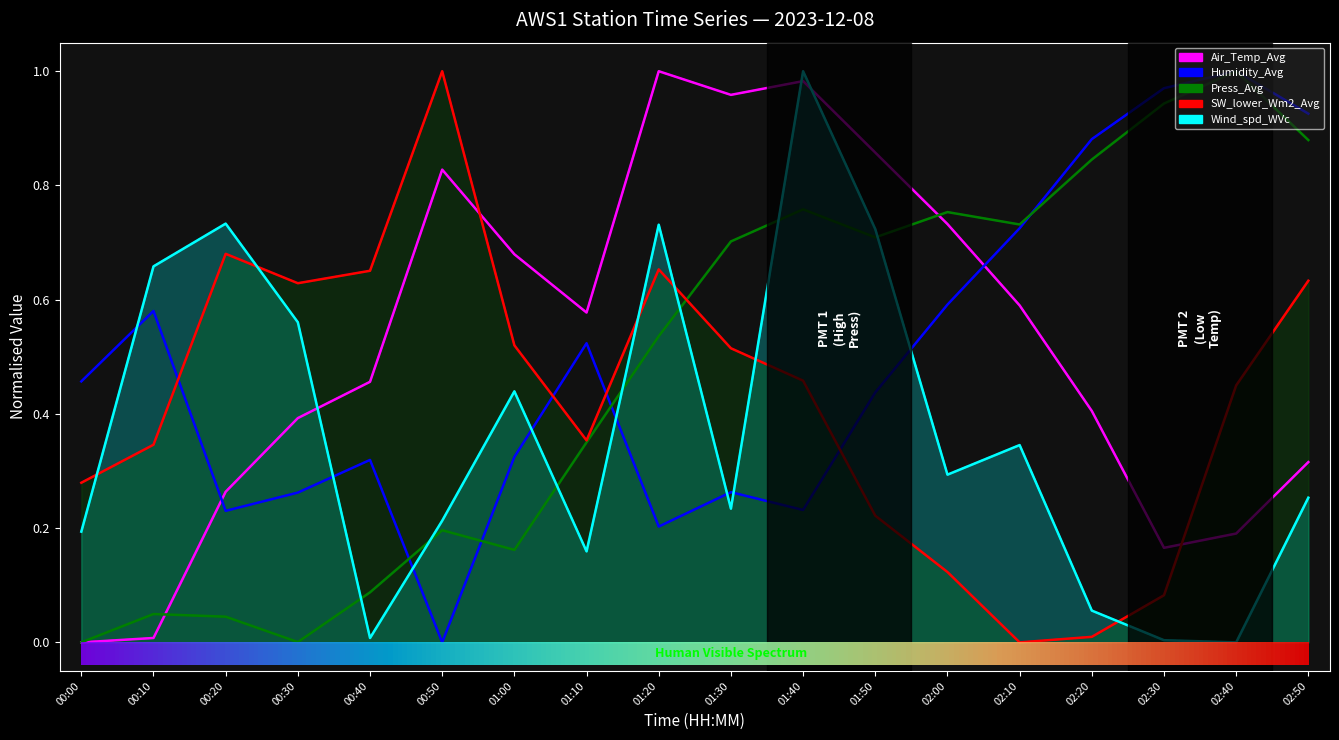

What is the average value of the Press_Avg series?

0.5